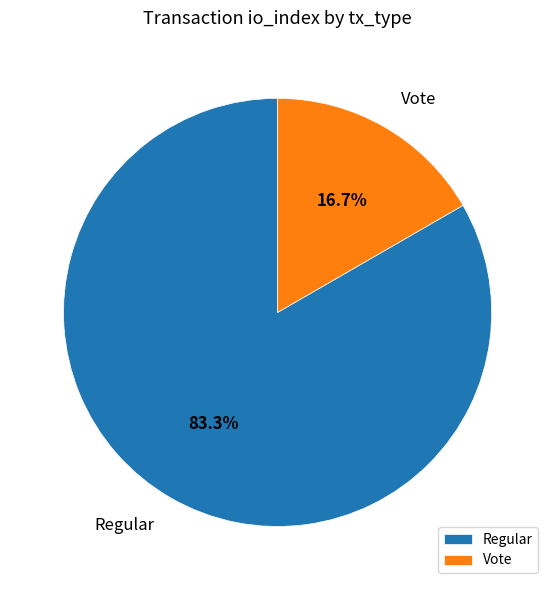

Which has a higher value, Vote or Regular?

Regular